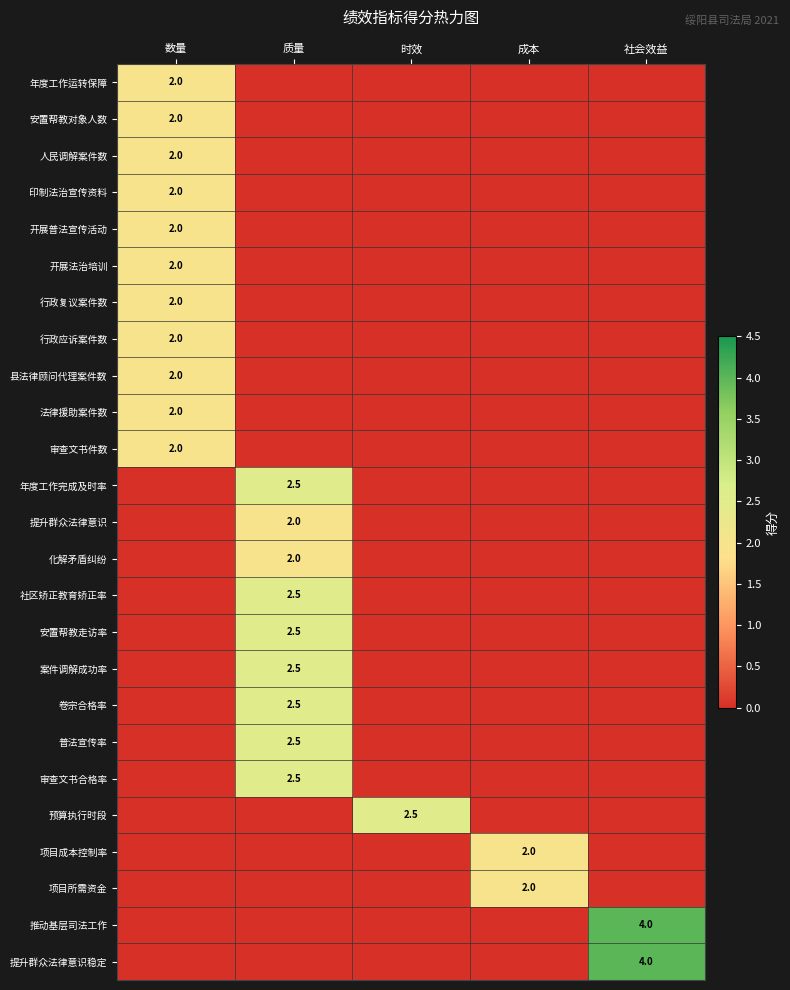

At which category is the sum across all series the highest?

数量